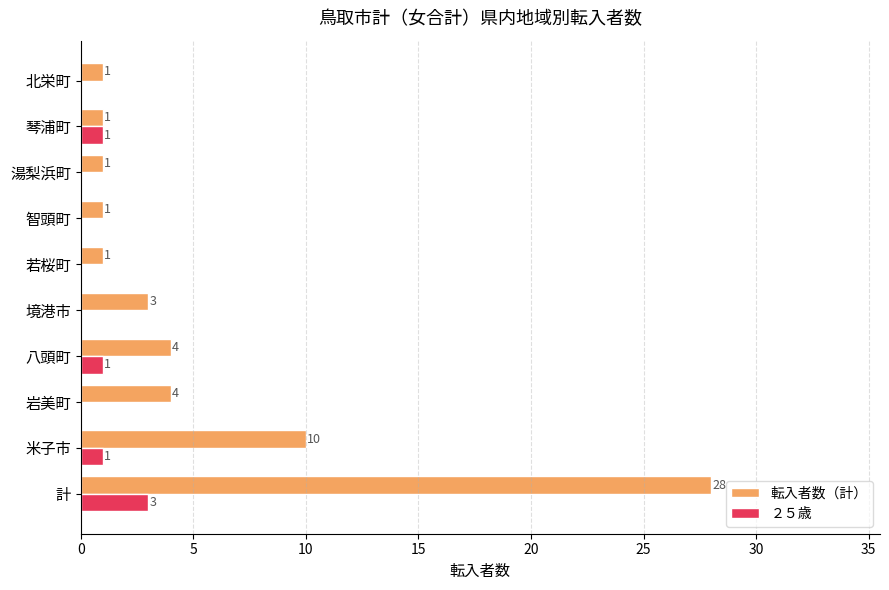

Is it true that 転入者数（計） equals 1 at 北栄町?

True